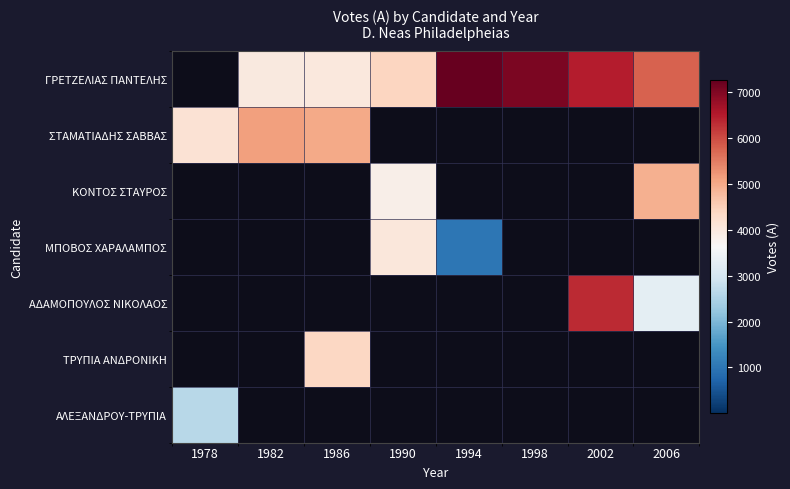

What is the difference between the highest and lowest values at 2002?

137.0